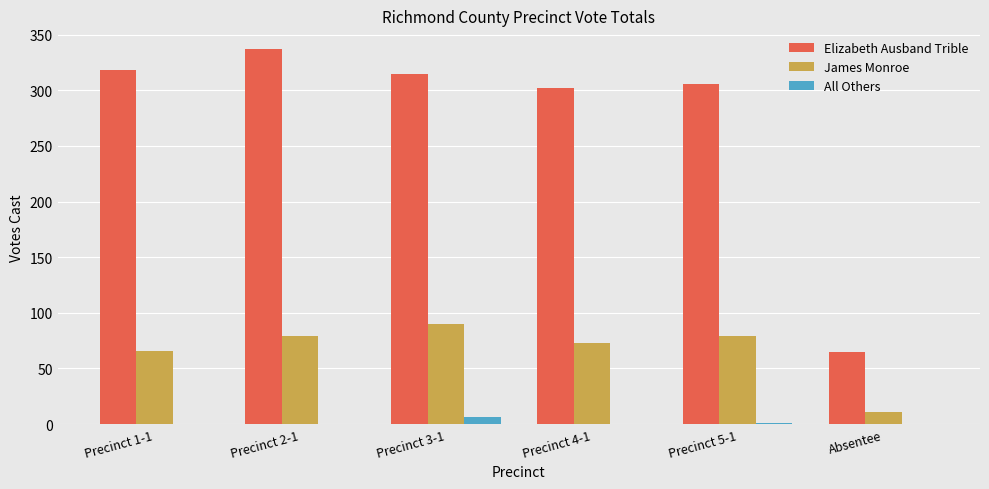

What is the sum of all All Others values?

7